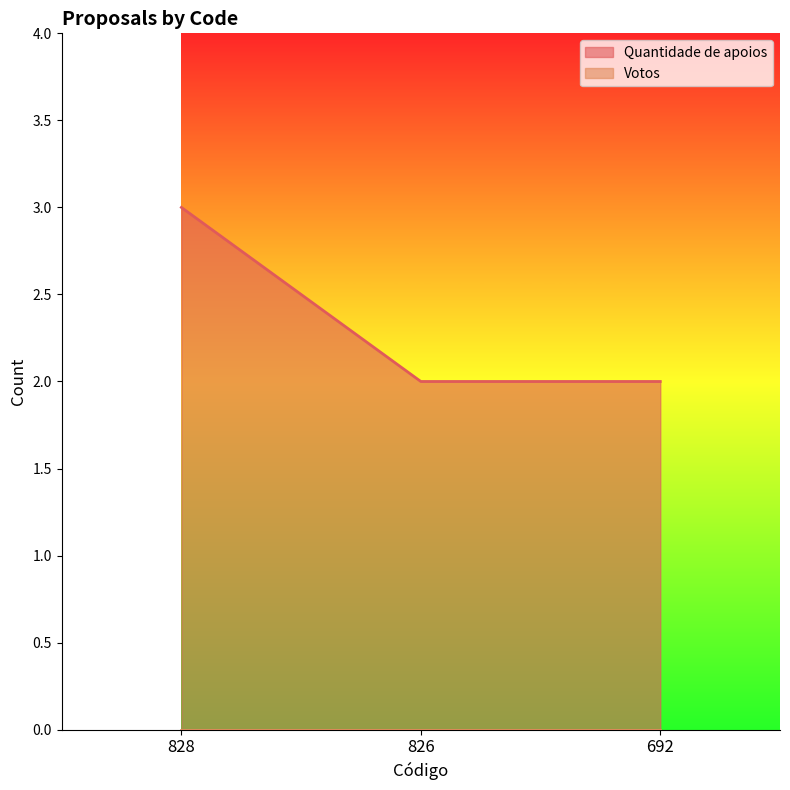

What is the smallest value displayed?

0